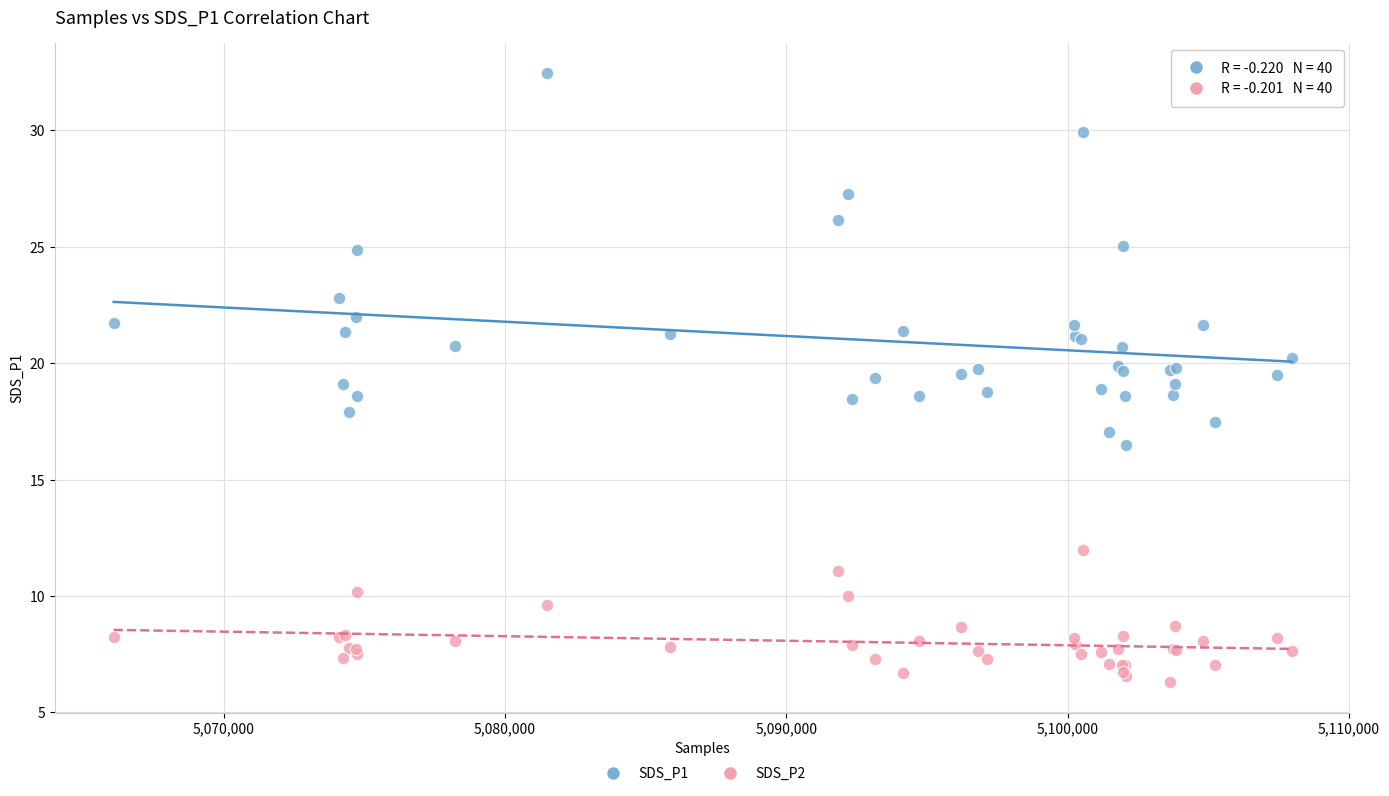

Which series contains the lowest Y value?

SDS_P2